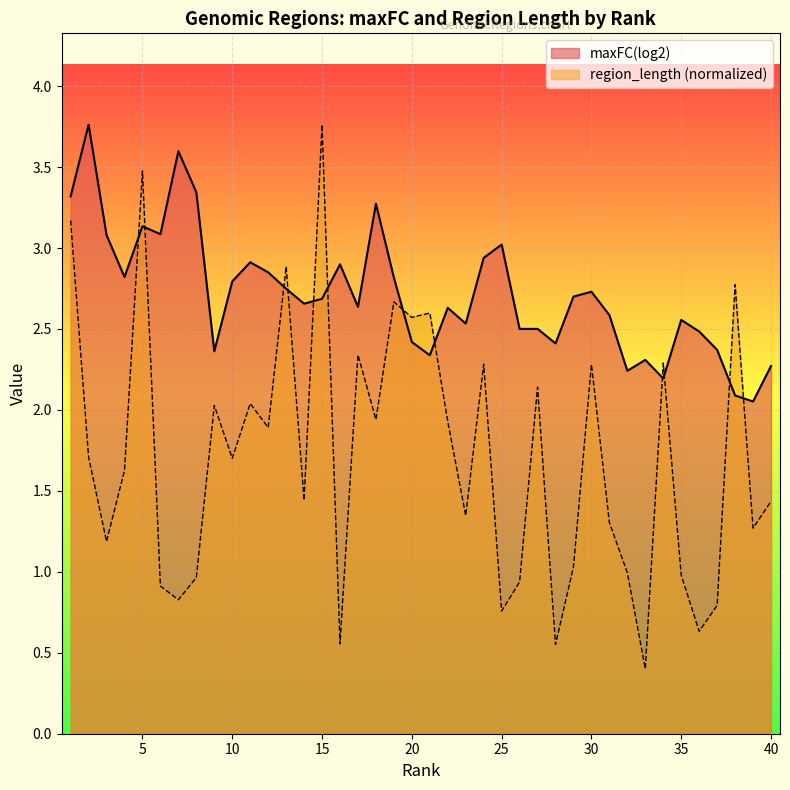

Reading right to left, what are all the values shown in this chart?

2.3	2.1	2.1	2.4	2.5	2.6	2.2	2.3	2.2	2.6	2.7	2.7	2.4	2.5	2.5	3.0	2.9	2.5	2.6	2.3	2.4	2.8	3.3	2.6	2.9	2.7	2.7	2.7	2.8	2.9	2.8	2.4	3.3	3.6	3.1	3.1	2.8	3.1	3.8	3.3